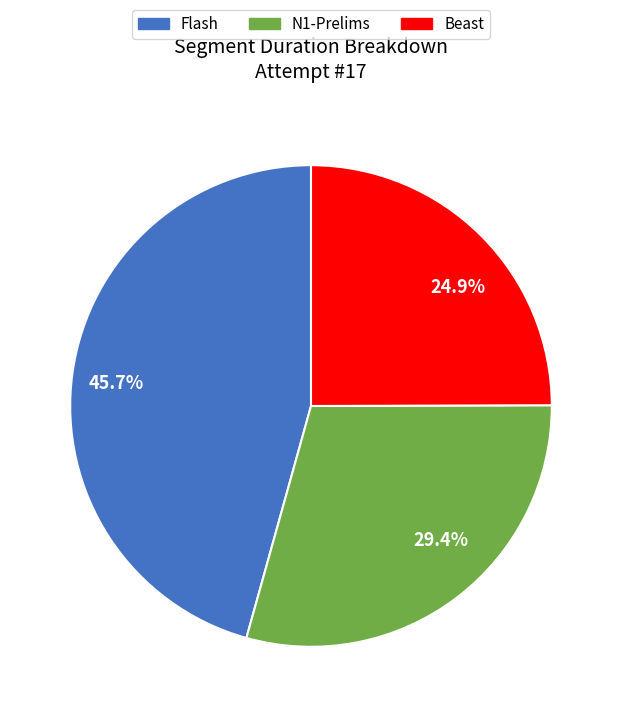

Does any single category account for the majority?

No